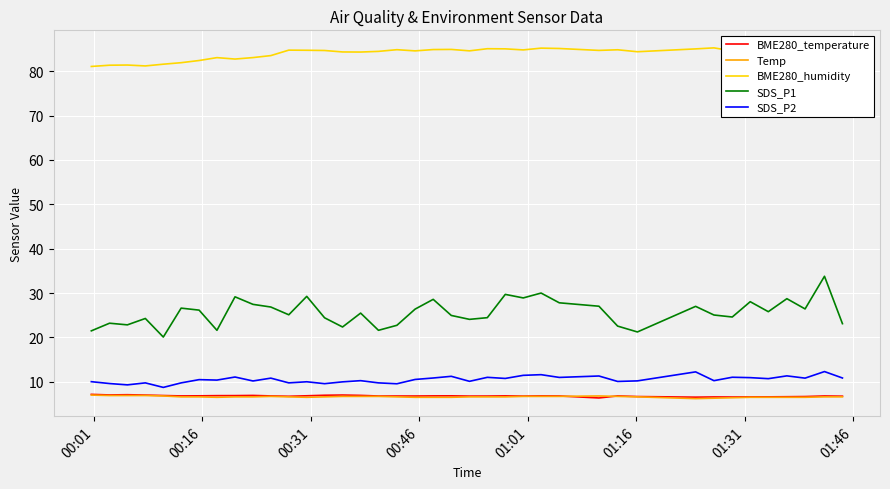

What are all the series names shown in the legend?

BME280_temperature, Temp, BME280_humidity, SDS_P1, SDS_P2